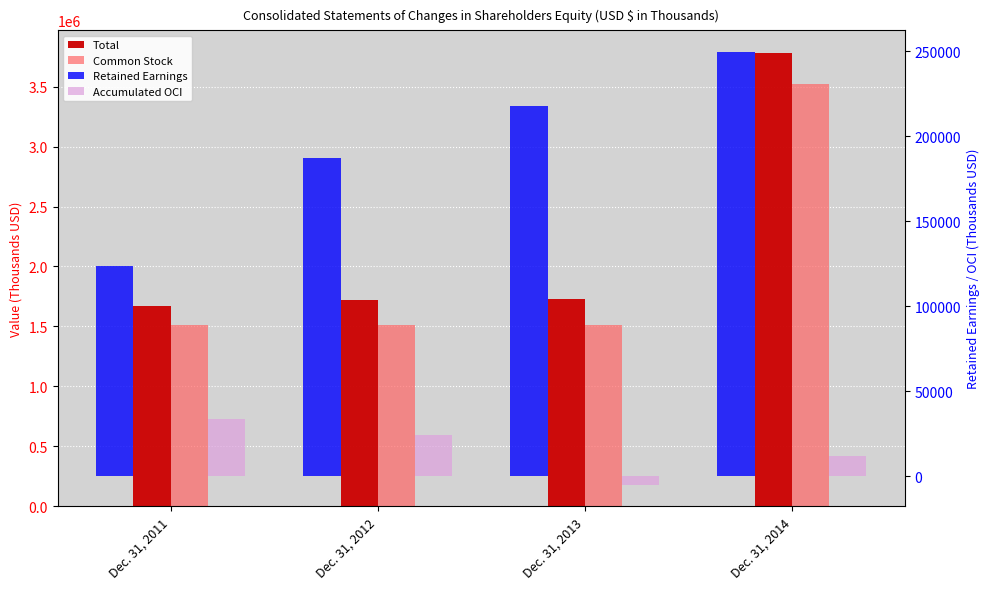

Reading left to right, extract all data points from this chart.

Total: Dec. 31, 2011=1672413	Dec. 31, 2012=1724039	Dec. 31, 2013=1727426	Dec. 31, 2014=3780997
Common Stock: Dec. 31, 2011=1514913	Dec. 31, 2012=1512400	Dec. 31, 2013=1514485	Dec. 31, 2014=3519316
Retained Earnings: Dec. 31, 2011=123726	Dec. 31, 2012=187293	Dec. 31, 2013=217917	Dec. 31, 2014=249613
Accumulated OCI: Dec. 31, 2011=33774	Dec. 31, 2012=24346	Dec. 31, 2013=-4976	Dec. 31, 2014=12068